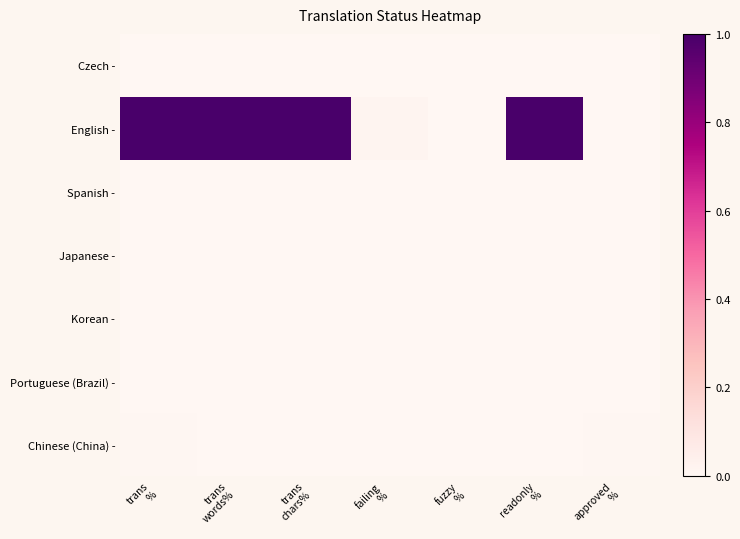

Reading left to right, list all the values displayed in this chart.

Czech -: trans
%=0.0	trans
words%=0.0	trans
chars%=0.0	failing
%=0.0	fuzzy
%=0.0	readonly
%=0.0	approved
%=0.0
English -: trans
%=1.0	trans
words%=1.0	trans
chars%=1.0	failing
%=0.0	fuzzy
%=0.0	readonly
%=1.0	approved
%=0.0
Spanish -: trans
%=0.0	trans
words%=0.0	trans
chars%=0.0	failing
%=0.0	fuzzy
%=0.0	readonly
%=0.0	approved
%=0.0
Japanese -: trans
%=0.0	trans
words%=0.0	trans
chars%=0.0	failing
%=0.0	fuzzy
%=0.0	readonly
%=0.0	approved
%=0.0
Korean -: trans
%=0.0	trans
words%=0.0	trans
chars%=0.0	failing
%=0.0	fuzzy
%=0.0	readonly
%=0.0	approved
%=0.0
Portuguese (Brazil) -: trans
%=0.0	trans
words%=0.0	trans
chars%=0.0	failing
%=0.0	fuzzy
%=0.0	readonly
%=0.0	approved
%=0.0
Chinese (China) -: trans
%=0.0	trans
words%=0.0	trans
chars%=0.0	failing
%=0.0	fuzzy
%=0.0	readonly
%=0.0	approved
%=0.0